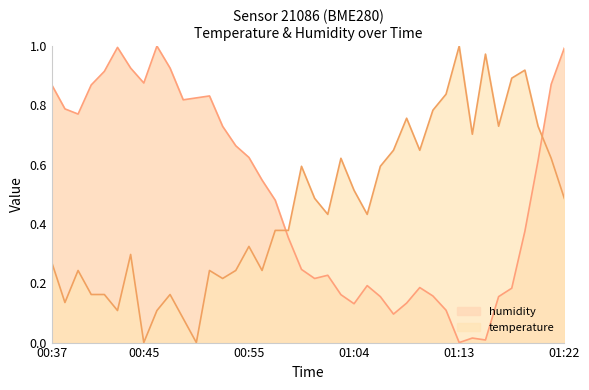

Which series has the widest spread of values?

temperature